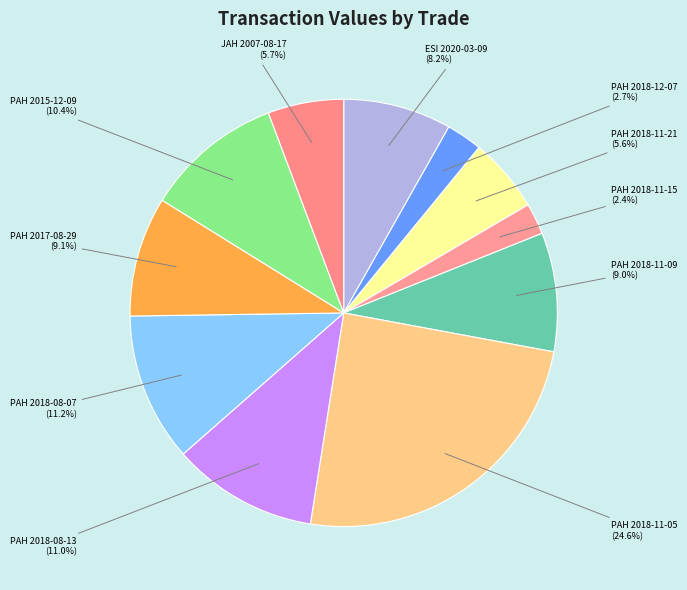

How many segments does this pie chart have?

11